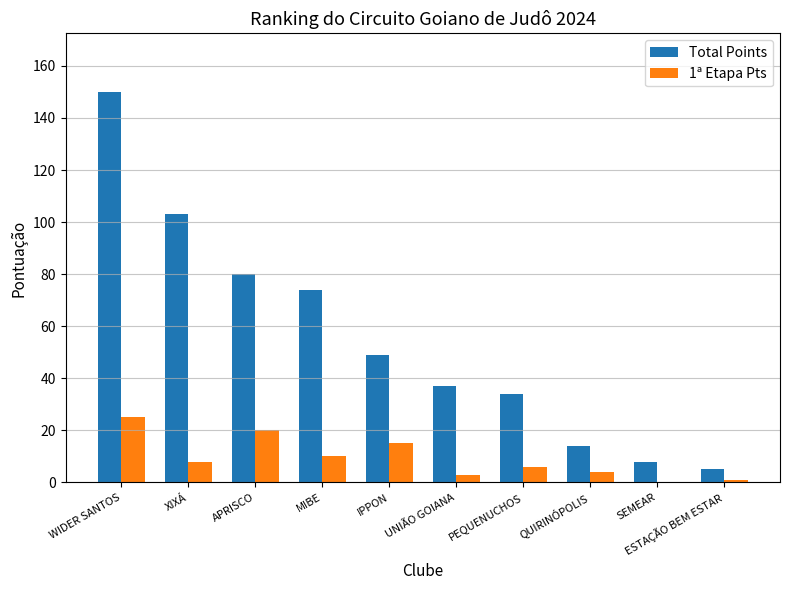

Which series changed the most between XIXÁ and PEQUENUCHOS?

Total Points